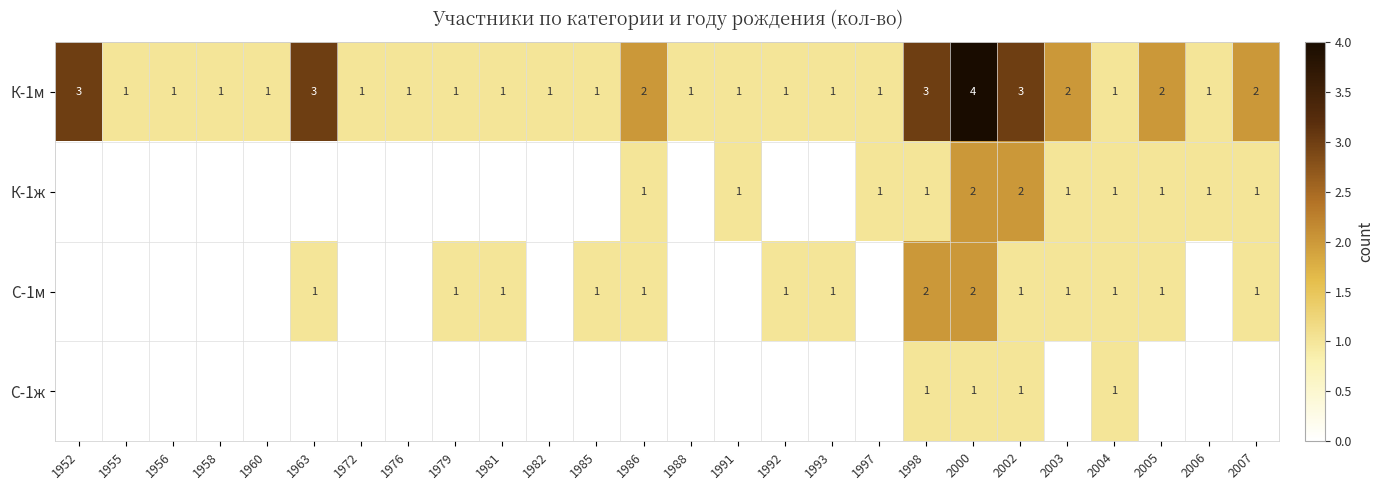

How many categories are shown in the chart?

26